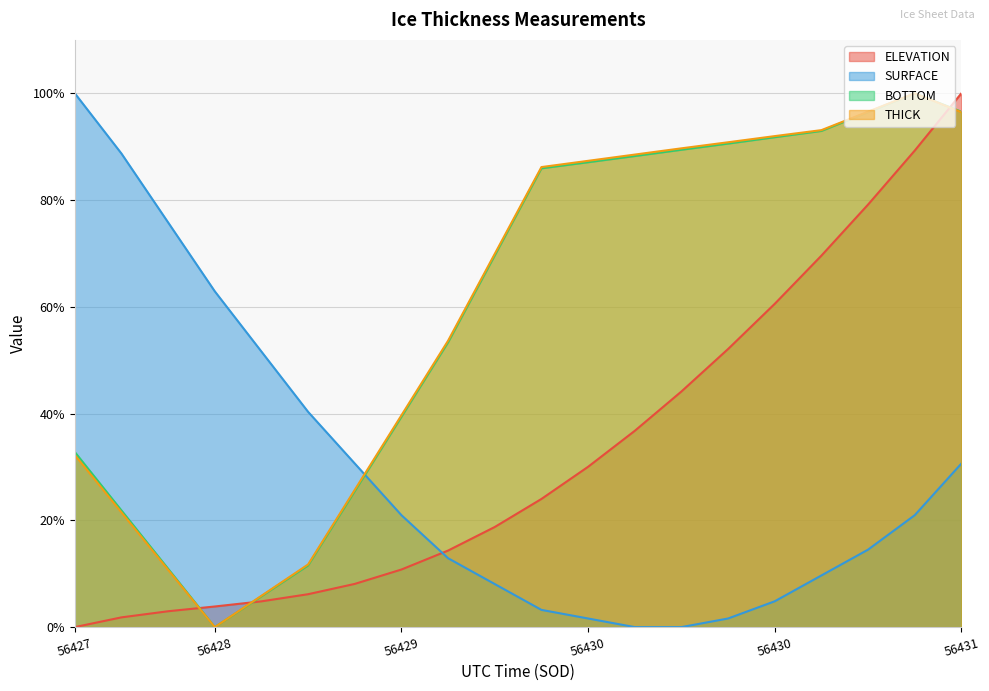

At which label is SURFACE closest to 50?

56428.1312